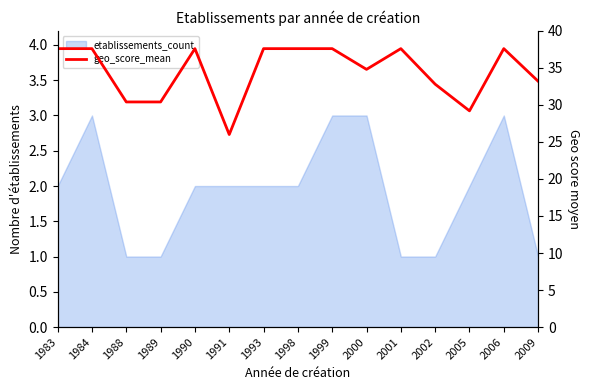

True or false: the data shows 30.4 at 1989.

True